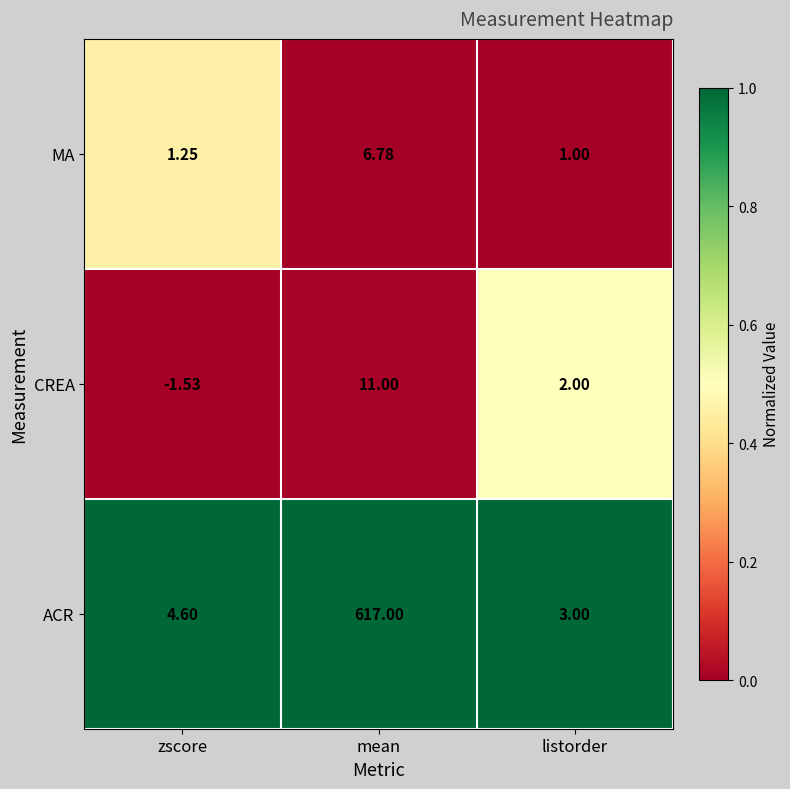

Which category has the highest value across all series?

mean